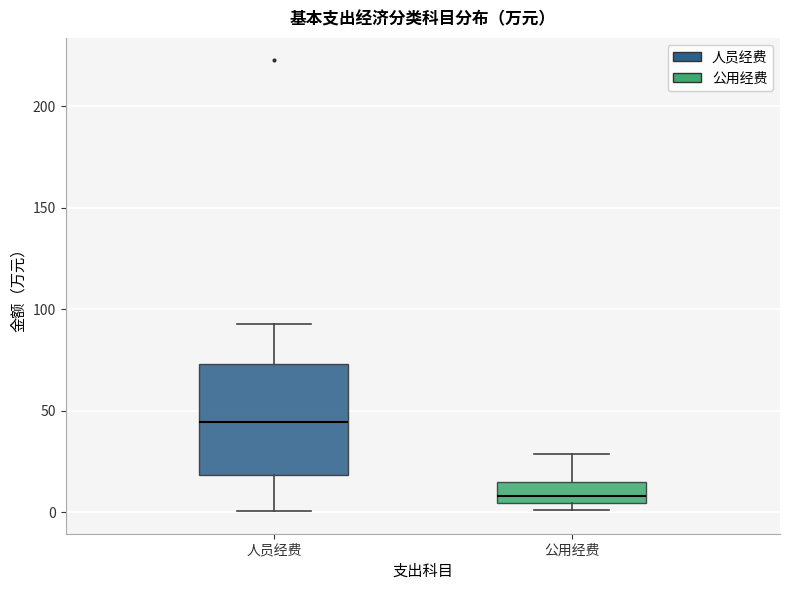

Reading left to right, transcribe this box plot: for each box, give where its median line is, the range the box spans, and where its two whiskers end, as read against the y-axis. The values are not printed on the chart, so give them approximately, as read against the axis.

人员经费: median 45, box 20 to 75, whiskers 0 to 95
公用经费: median 10, box 5 to 15, whiskers 0 to 30